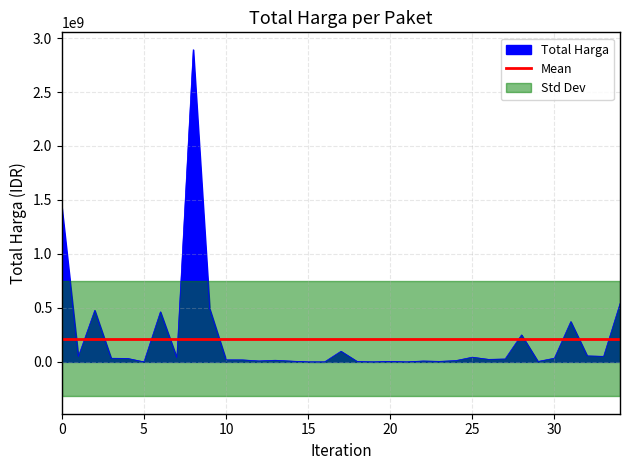

True or false: the data has more than 1 interior local peaks.

True